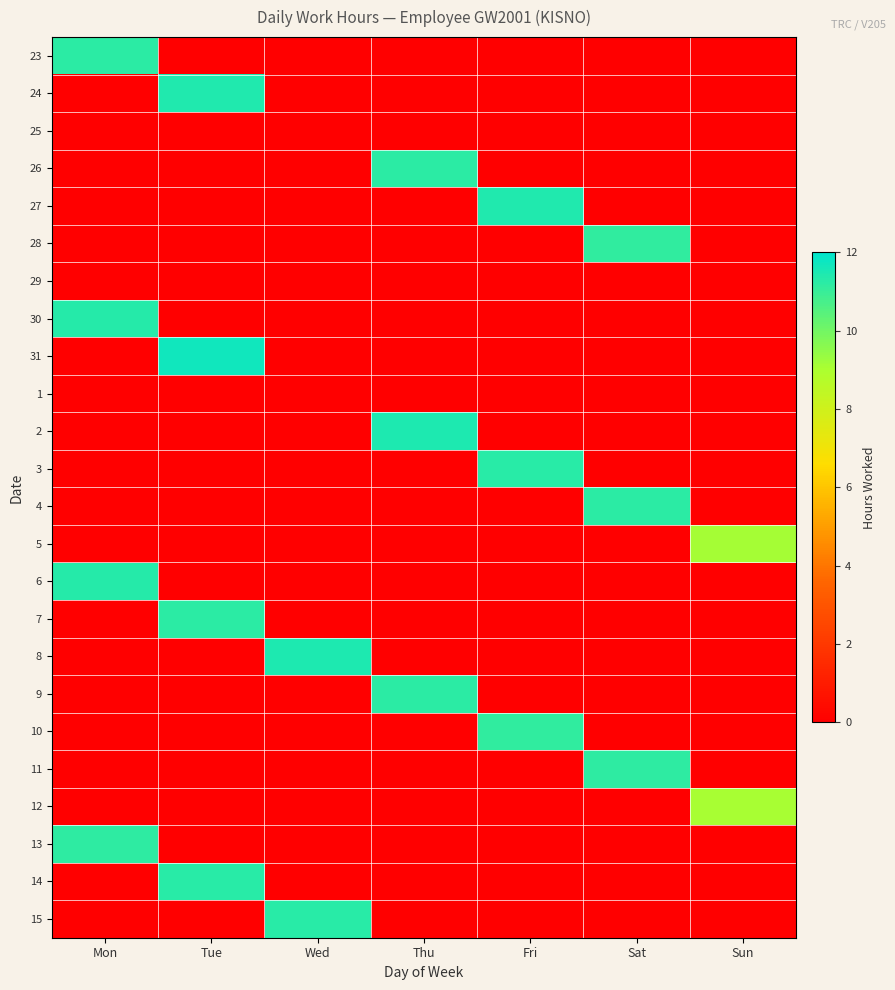

Reading left to right, list all the values displayed in this chart.

23: Mon=11.2	Tue=0.0	Wed=0.0	Thu=0.0	Fri=0.0	Sat=0.0	Sun=0.0
24: Mon=0.0	Tue=11.4	Wed=0.0	Thu=0.0	Fri=0.0	Sat=0.0	Sun=0.0
25: Mon=0.0	Tue=0.0	Wed=0.0	Thu=0.0	Fri=0.0	Sat=0.0	Sun=0.0
26: Mon=0.0	Tue=0.0	Wed=0.0	Thu=11.2	Fri=0.0	Sat=0.0	Sun=0.0
27: Mon=0.0	Tue=0.0	Wed=0.0	Thu=0.0	Fri=11.4	Sat=0.0	Sun=0.0
28: Mon=0.0	Tue=0.0	Wed=0.0	Thu=0.0	Fri=0.0	Sat=11.1	Sun=0.0
29: Mon=0.0	Tue=0.0	Wed=0.0	Thu=0.0	Fri=0.0	Sat=0.0	Sun=0.0
30: Mon=11.3	Tue=0.0	Wed=0.0	Thu=0.0	Fri=0.0	Sat=0.0	Sun=0.0
31: Mon=0.0	Tue=11.7	Wed=0.0	Thu=0.0	Fri=0.0	Sat=0.0	Sun=0.0
1: Mon=0.0	Tue=0.0	Wed=0.0	Thu=0.0	Fri=0.0	Sat=0.0	Sun=0.0
2: Mon=0.0	Tue=0.0	Wed=0.0	Thu=11.4	Fri=0.0	Sat=0.0	Sun=0.0
3: Mon=0.0	Tue=0.0	Wed=0.0	Thu=0.0	Fri=11.3	Sat=0.0	Sun=0.0
4: Mon=0.0	Tue=0.0	Wed=0.0	Thu=0.0	Fri=0.0	Sat=11.2	Sun=0.0
5: Mon=0.0	Tue=0.0	Wed=0.0	Thu=0.0	Fri=0.0	Sat=0.0	Sun=9.1
6: Mon=11.3	Tue=0.0	Wed=0.0	Thu=0.0	Fri=0.0	Sat=0.0	Sun=0.0
7: Mon=0.0	Tue=11.2	Wed=0.0	Thu=0.0	Fri=0.0	Sat=0.0	Sun=0.0
8: Mon=0.0	Tue=0.0	Wed=11.5	Thu=0.0	Fri=0.0	Sat=0.0	Sun=0.0
9: Mon=0.0	Tue=0.0	Wed=0.0	Thu=11.2	Fri=0.0	Sat=0.0	Sun=0.0
10: Mon=0.0	Tue=0.0	Wed=0.0	Thu=0.0	Fri=11.2	Sat=0.0	Sun=0.0
11: Mon=0.0	Tue=0.0	Wed=0.0	Thu=0.0	Fri=0.0	Sat=11.2	Sun=0.0
12: Mon=0.0	Tue=0.0	Wed=0.0	Thu=0.0	Fri=0.0	Sat=0.0	Sun=9.1
13: Mon=11.2	Tue=0.0	Wed=0.0	Thu=0.0	Fri=0.0	Sat=0.0	Sun=0.0
14: Mon=0.0	Tue=11.3	Wed=0.0	Thu=0.0	Fri=0.0	Sat=0.0	Sun=0.0
15: Mon=0.0	Tue=0.0	Wed=11.2	Thu=0.0	Fri=0.0	Sat=0.0	Sun=0.0